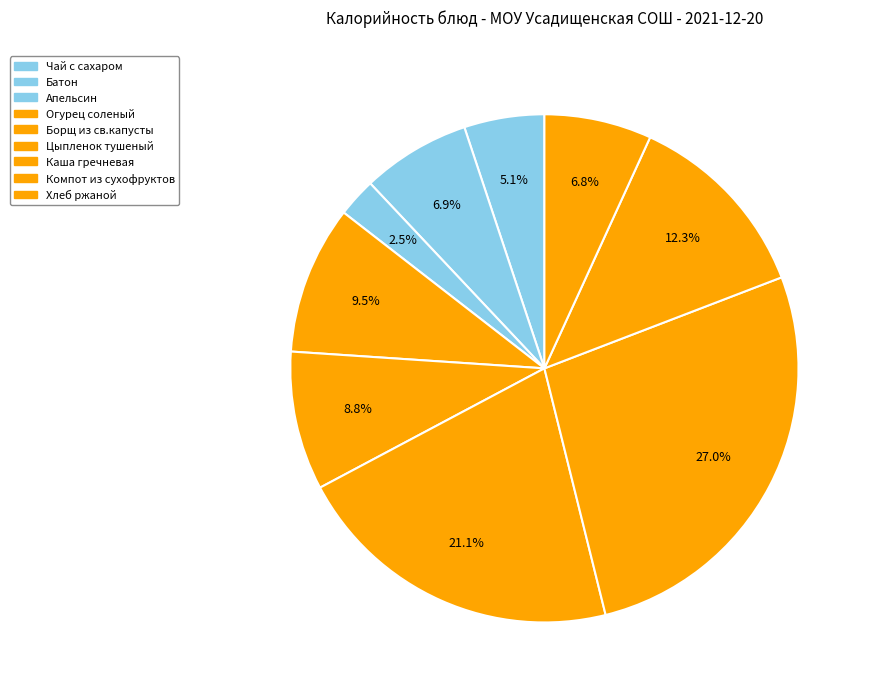

Count the number of slices in the pie.

9